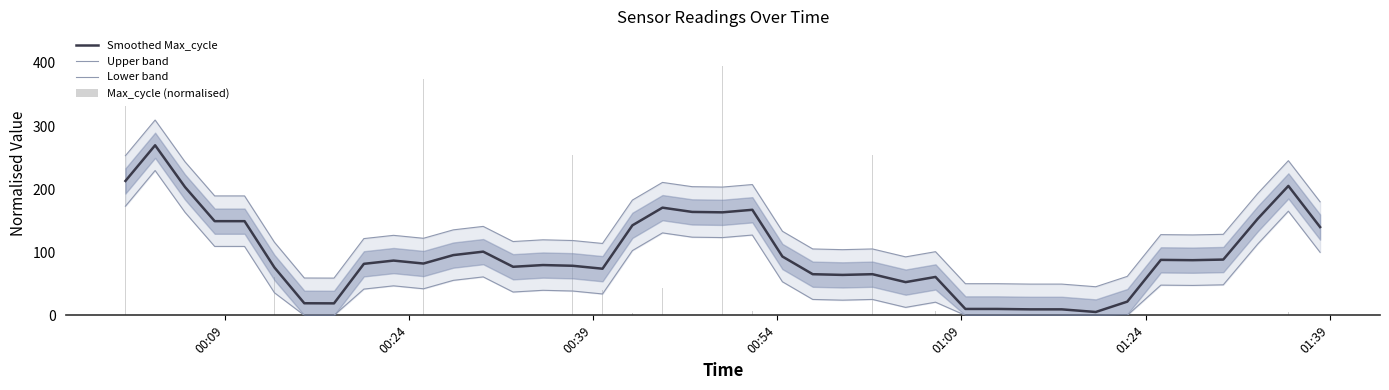

Reading right to left, what are all the values shown in this chart?

Smoothed Max_cycle: 139.9	205.1	152.9	88.4	87.4	87.9	21.7	5.3	9.5	9.5	10.1	10.1	60.8	52.6	65.2	64.1	65.2	93.2	167.2	163.2	163.9	170.6	142.6	73.9	78.6	79.7	76.9	100.9	95.5	82.1	86.8	81.6	19.0	19.2	75.8	149.2	149.2	203.3	269.5	213.0
Upper band: 179.9	245.1	192.9	128.4	127.4	127.9	61.7	45.3	49.5	49.5	50.1	50.1	100.8	92.6	105.2	104.1	105.2	133.2	207.2	203.2	203.9	210.6	182.6	113.9	118.6	119.7	116.9	140.9	135.5	122.1	126.8	121.6	59.0	59.2	115.8	189.2	189.2	243.3	309.5	253.0
Lower band: 99.9	165.1	112.9	48.4	47.4	47.9	0.0	0.0	0.0	0.0	0.0	0.0	20.8	12.6	25.2	24.1	25.2	53.2	127.2	123.2	123.9	130.6	102.6	33.9	38.6	39.7	36.9	60.9	55.5	42.1	46.8	41.6	0.0	0.0	35.8	109.2	109.2	163.3	229.5	173.0
Max_cycle (normalised): 343.7	5.6	0.8	331.6	82.9	20.9	0.8	3.2	0.8	0.8	41.9	0.8	6.4	0.8	254.3	0.8	63.6	0.8	6.4	394.4	371.0	43.5	4.0	40.2	254.3	27.4	66.8	9.7	26.6	374.2	0.0	0.0	33.0	0.8	61.2	0.8	283.3	400.0	0.8	331.6